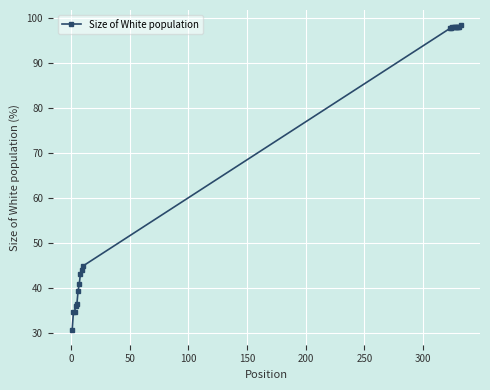

What is the maximum value shown in the chart?

98.5